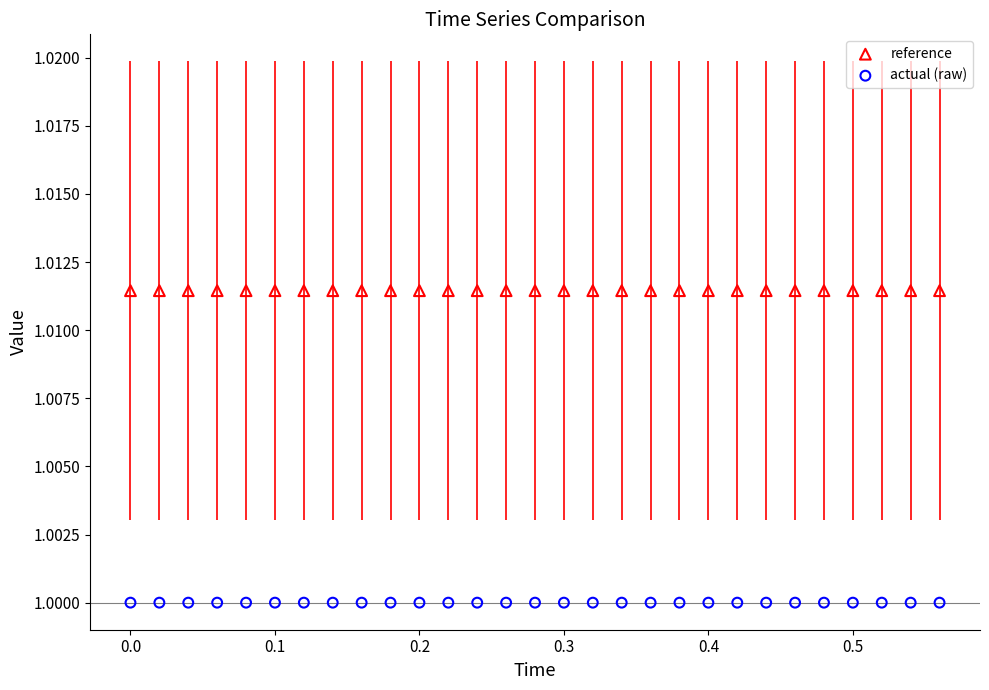

Which series contains the highest Y value?

reference